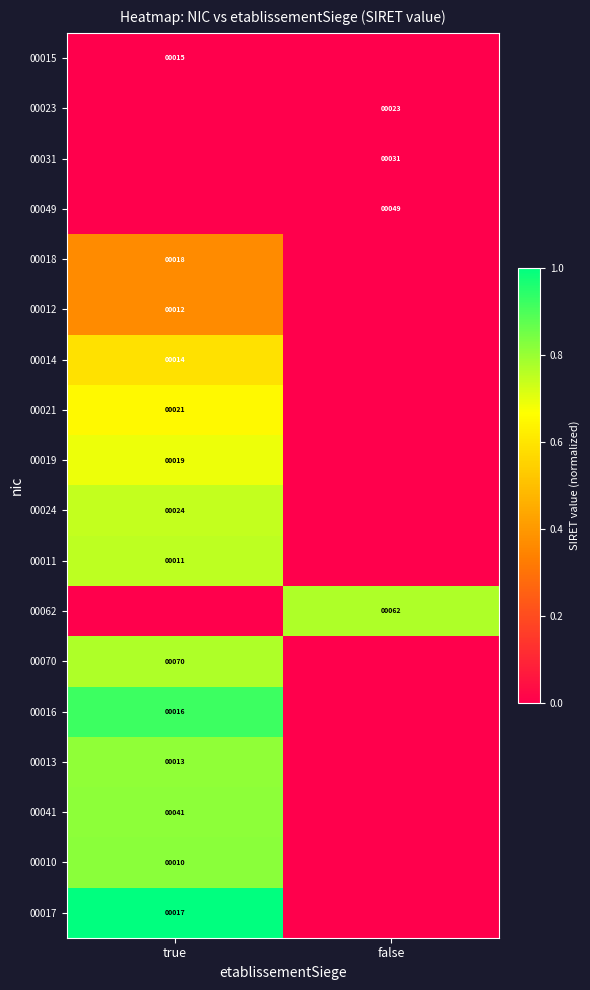

Is the value of 00010 at true greater than the value of 00014 at true?

No